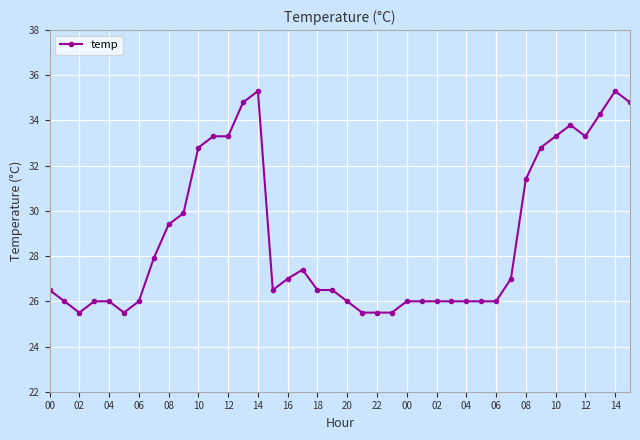

Does the chart have visible grid lines?

Yes